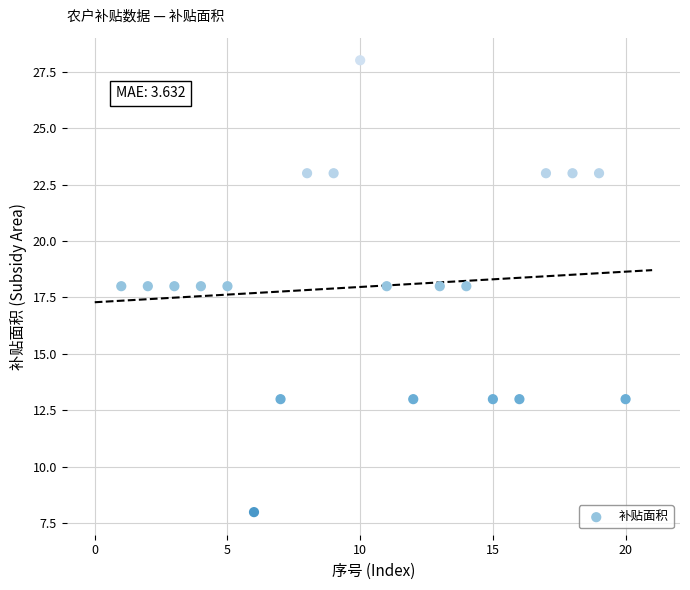

What is the range of Y values (max minus min)?

20